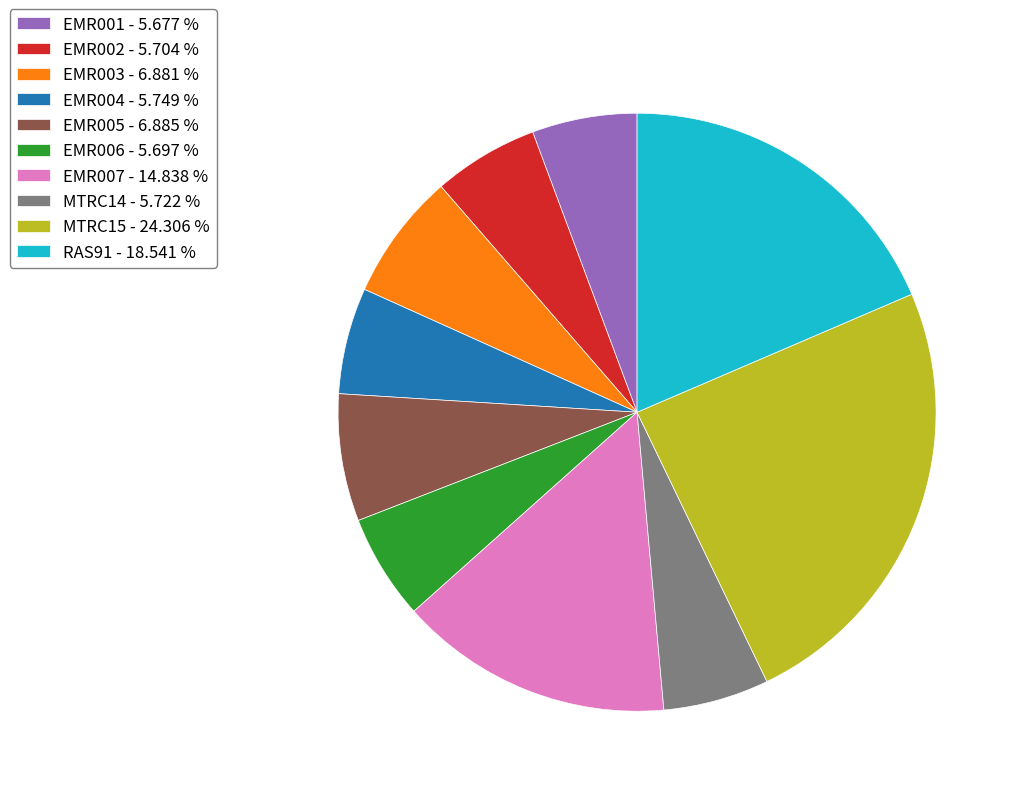

Do EMR007 - 14.838 % and EMR006 - 5.697 % together represent more than half of the pie?

No